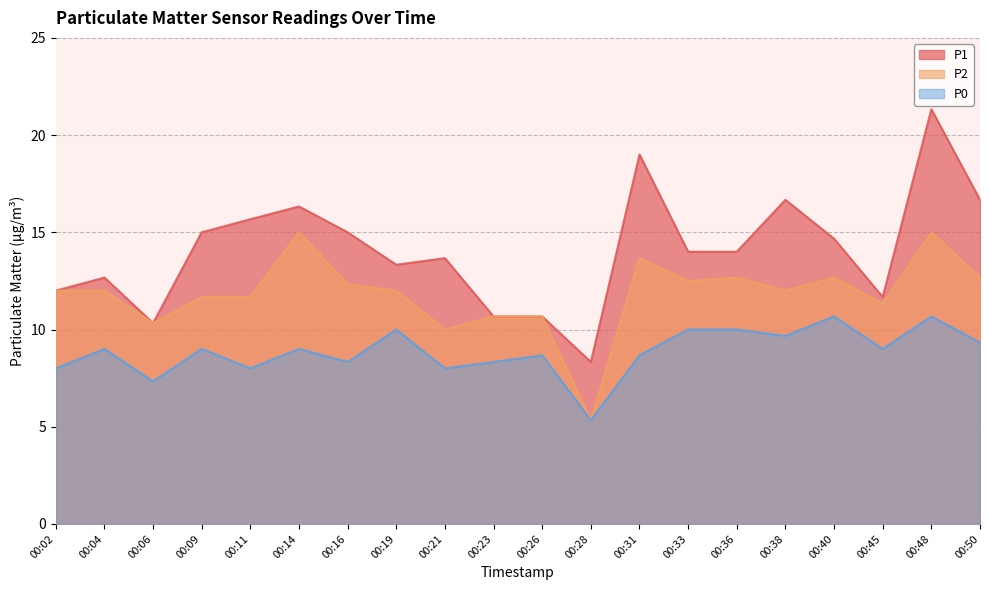

The value of P1 at 00:21 is 13.7. True or false?

True